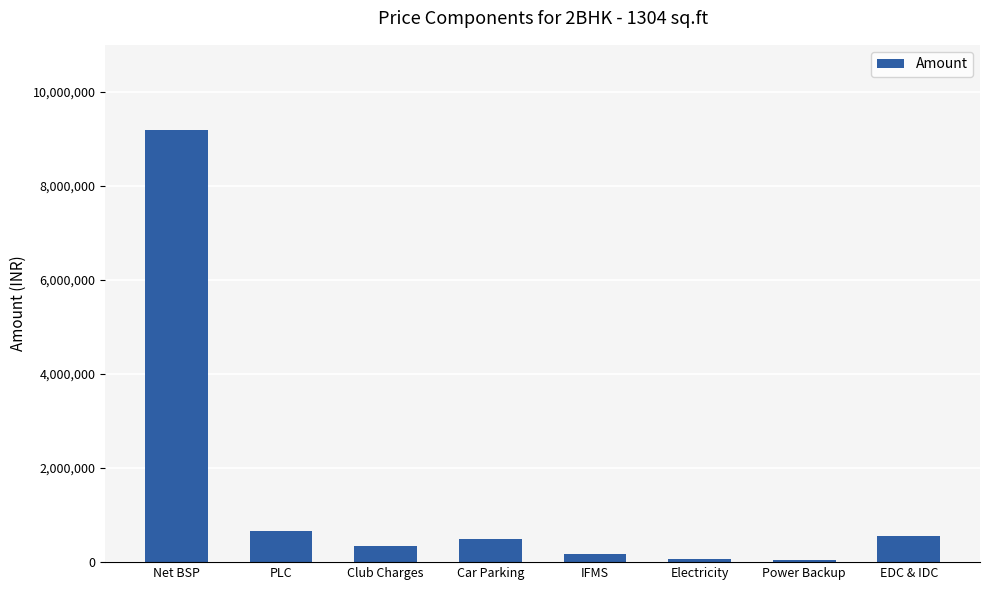

What value does the data have at PLC?

652000